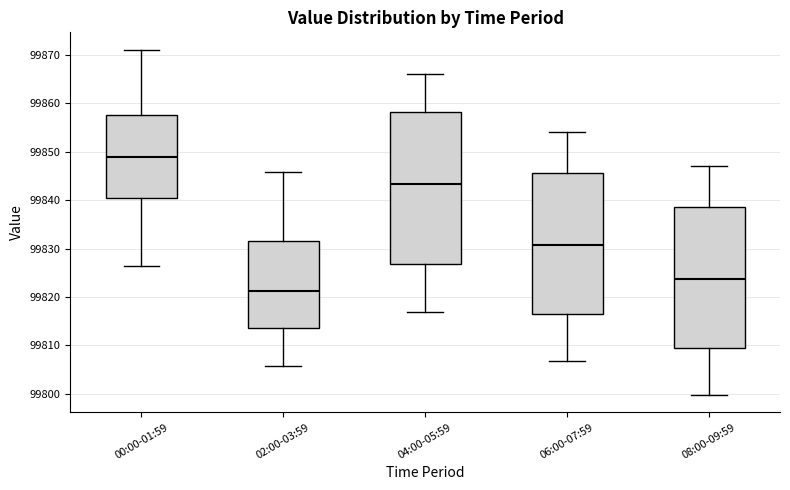

Where does the median line of the box for 06:00-07:59 sit on the y-axis? The values are not printed on the chart, so give them approximately, as read against the axis.

99831